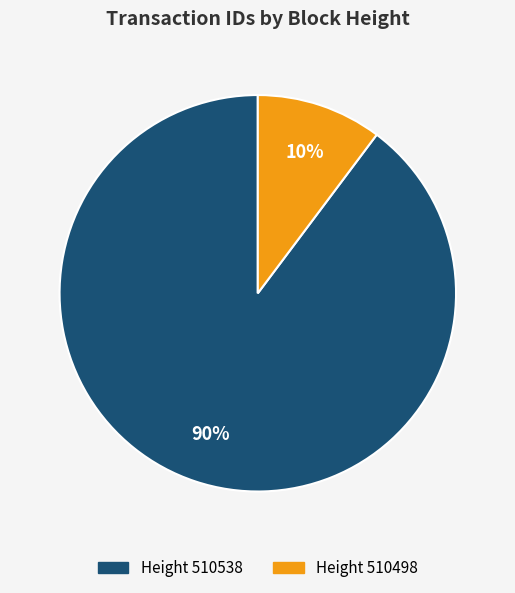

Is there any slice that represents more than half of the pie?

Yes